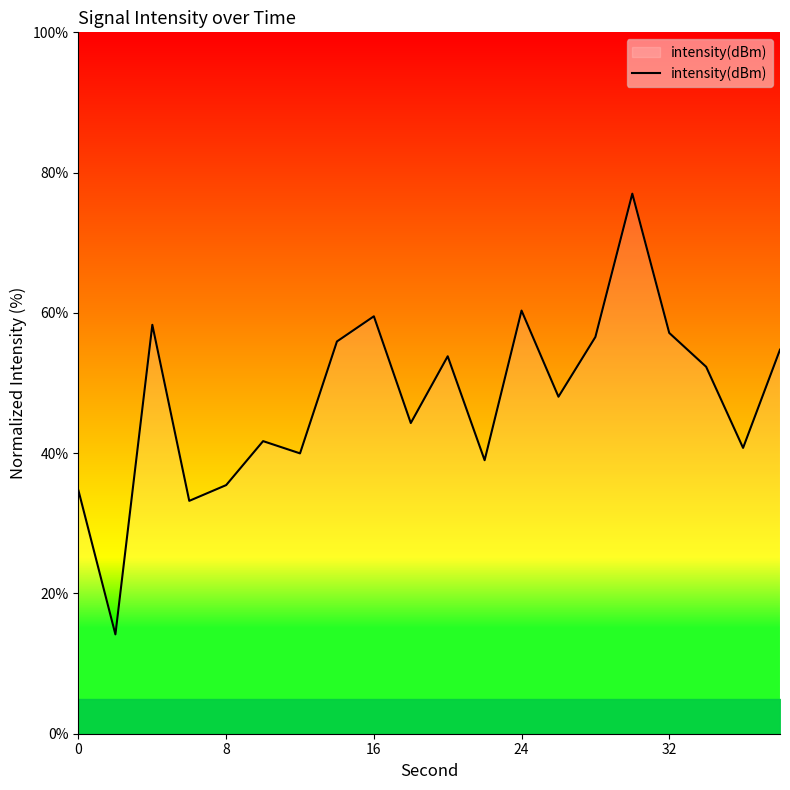

What is the greatest value displayed?

77.0